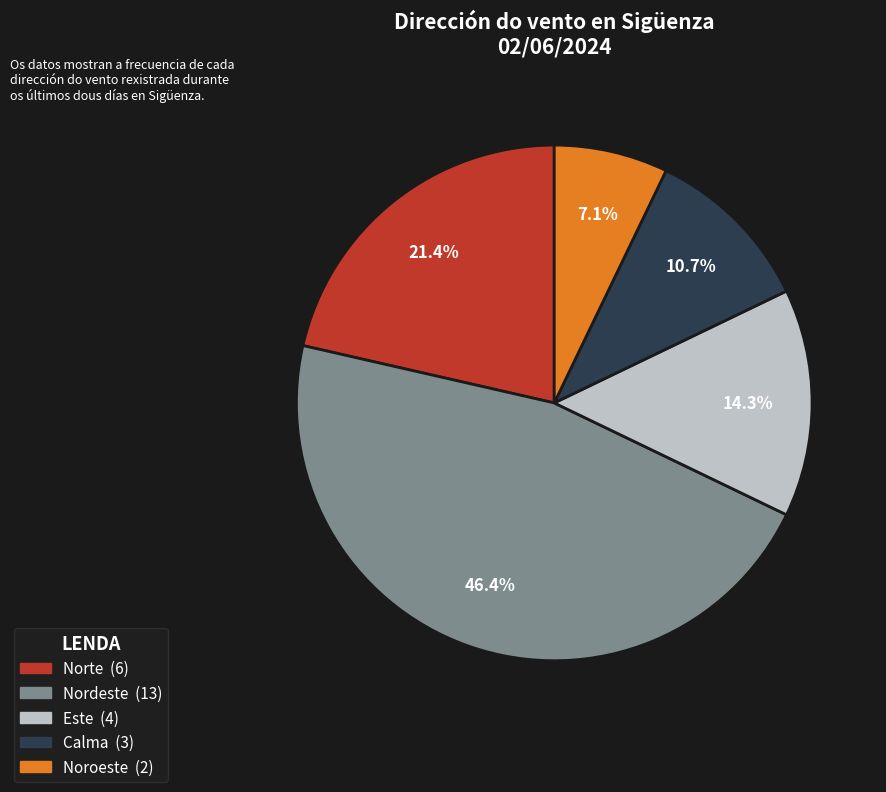

Which slice is the largest?

Nordeste